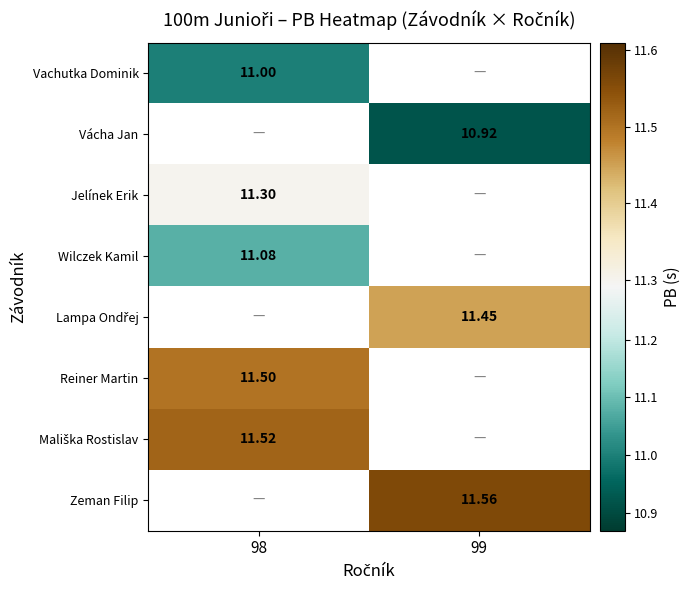

How many values in the Vácha Jan series exceed 10?

1